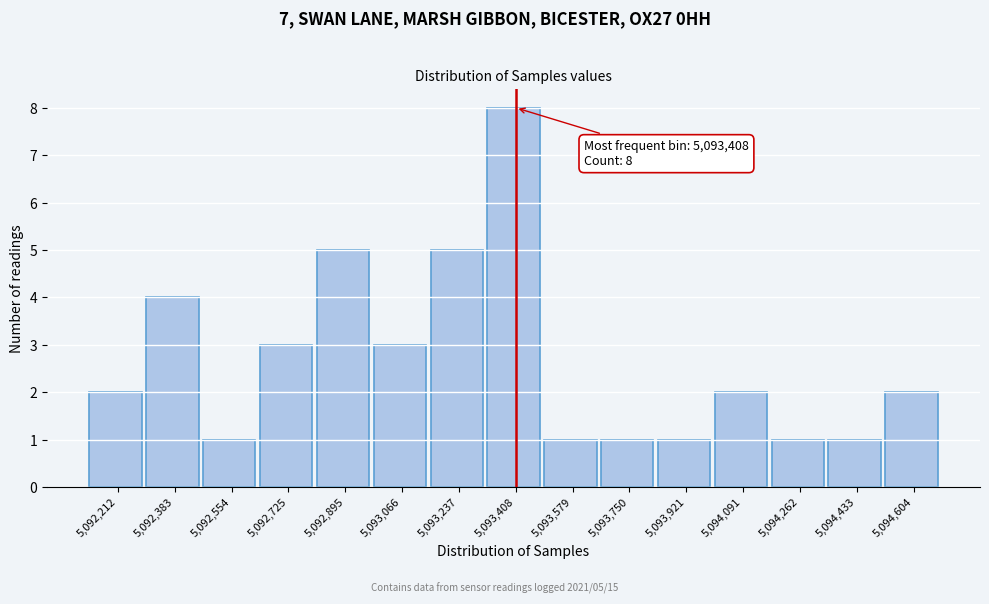

Which range on the x-axis has the tallest bar?

5093320 to 5093500